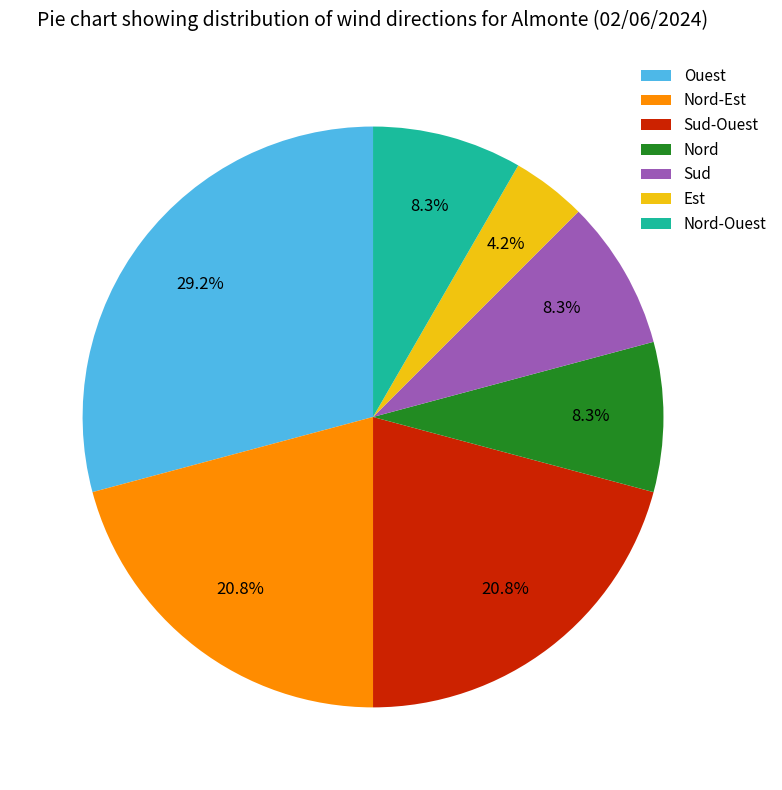

Is there any slice that represents more than half of the pie?

No